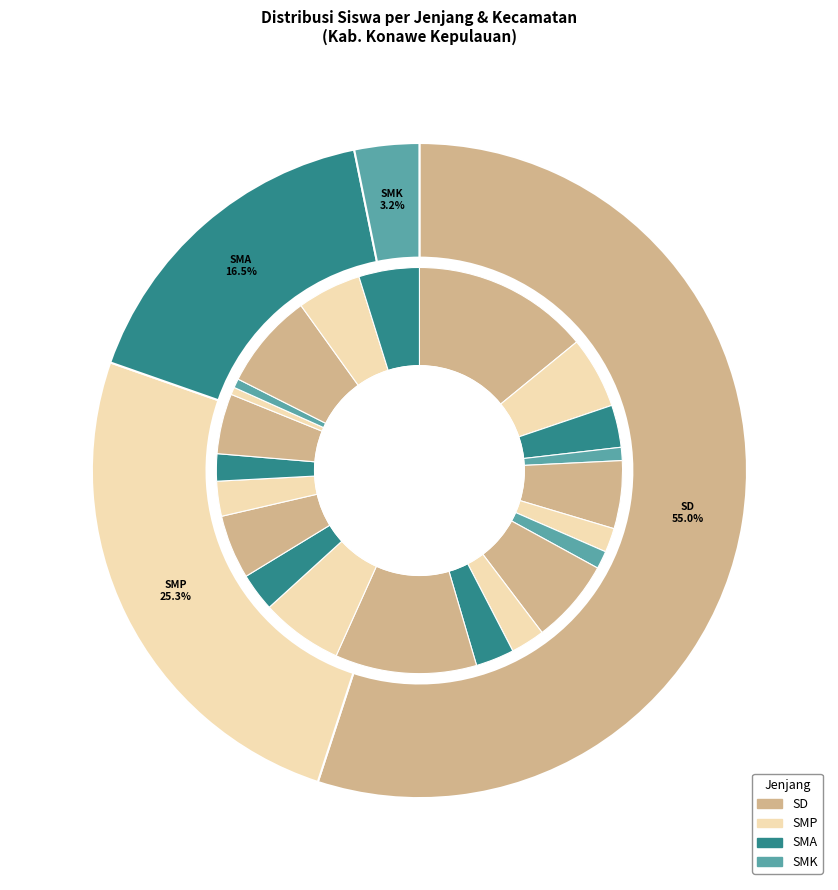

How much of the chart is everything except Kec. Wawonii Tengah?

87.8%